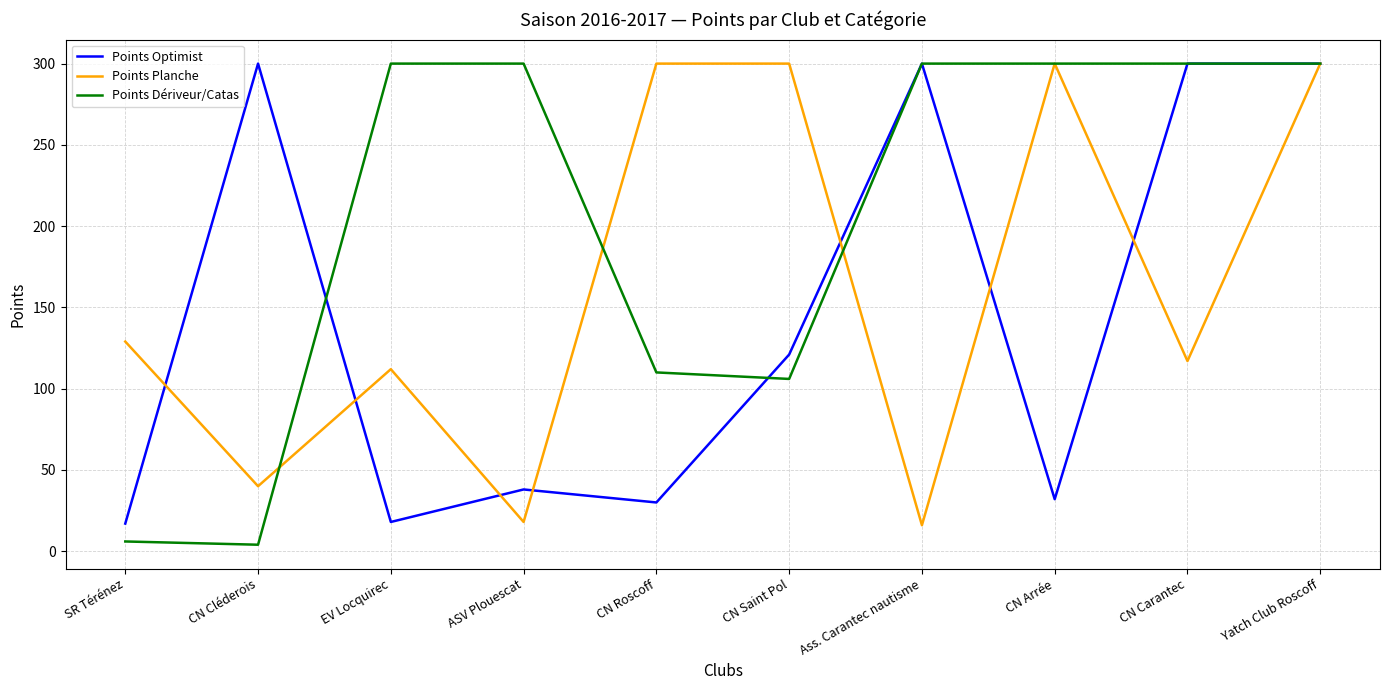

List the series in order of their overall mean, lowest first.

Points Optimist, Points Planche, Points Dériveur/Catas